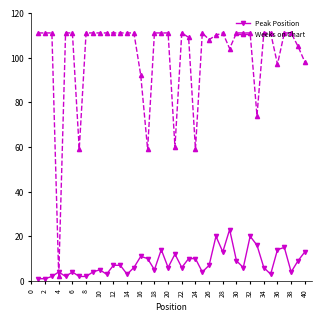

At how many categories does at least one series exceed 95?

33